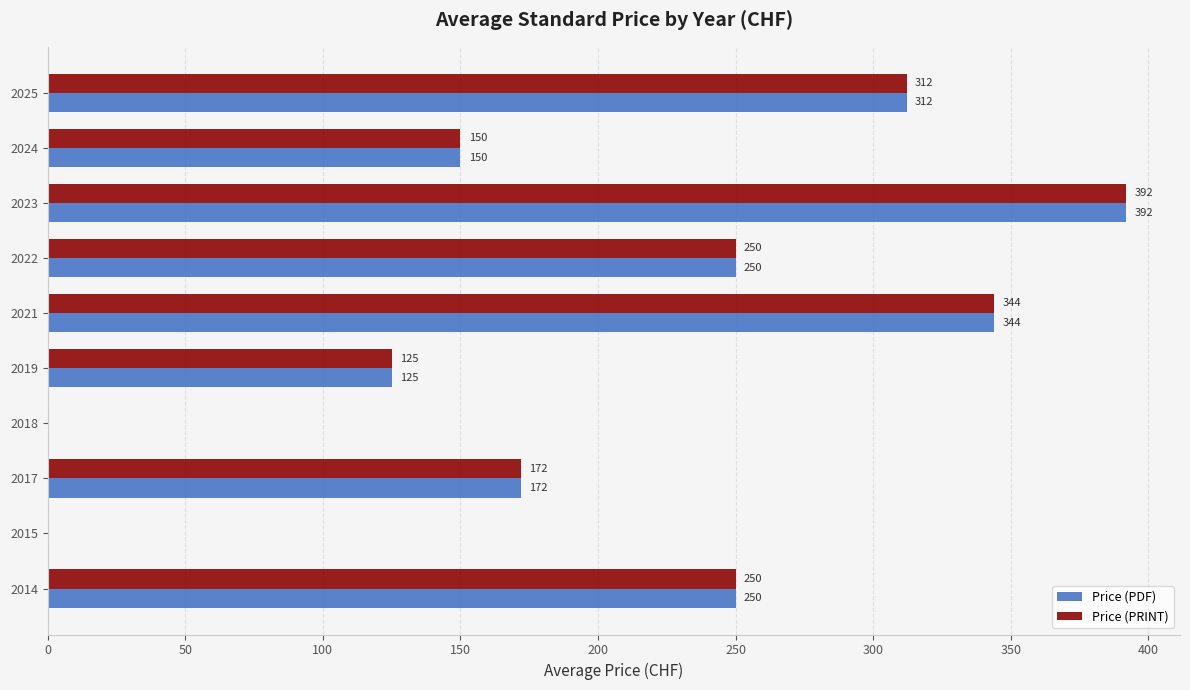

The value of Price (PDF) at 2021 is 344.0. True or false?

True